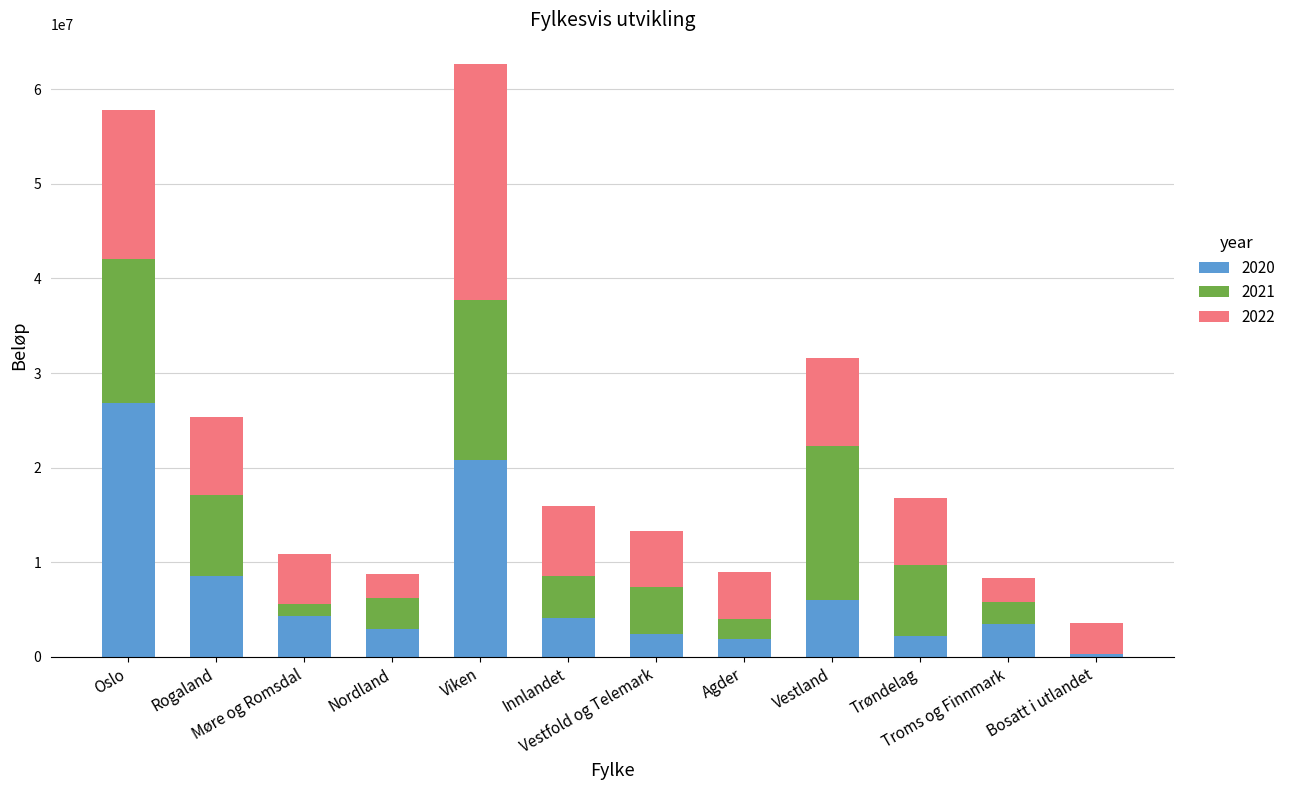

What is the difference between the maximum and minimum values in the 2021 series?

16919548